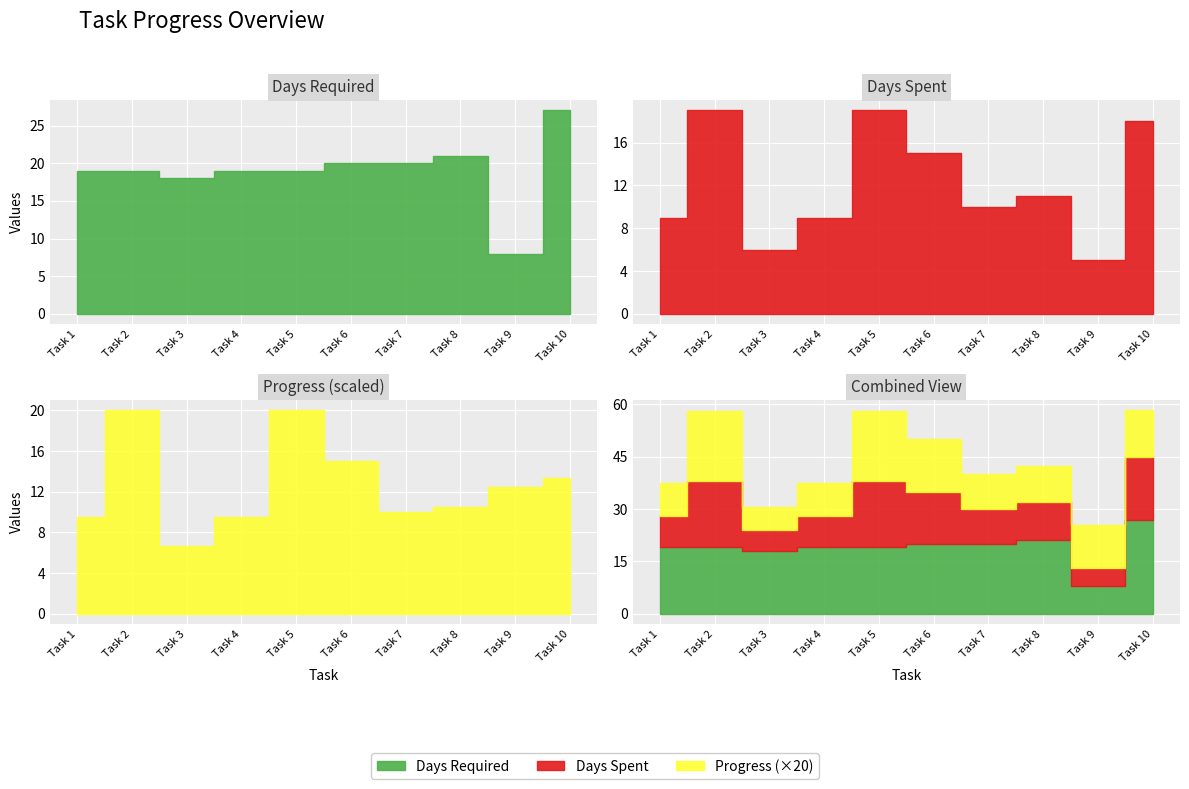

Is it true that Progress equals 0.9 at Task 8?

False